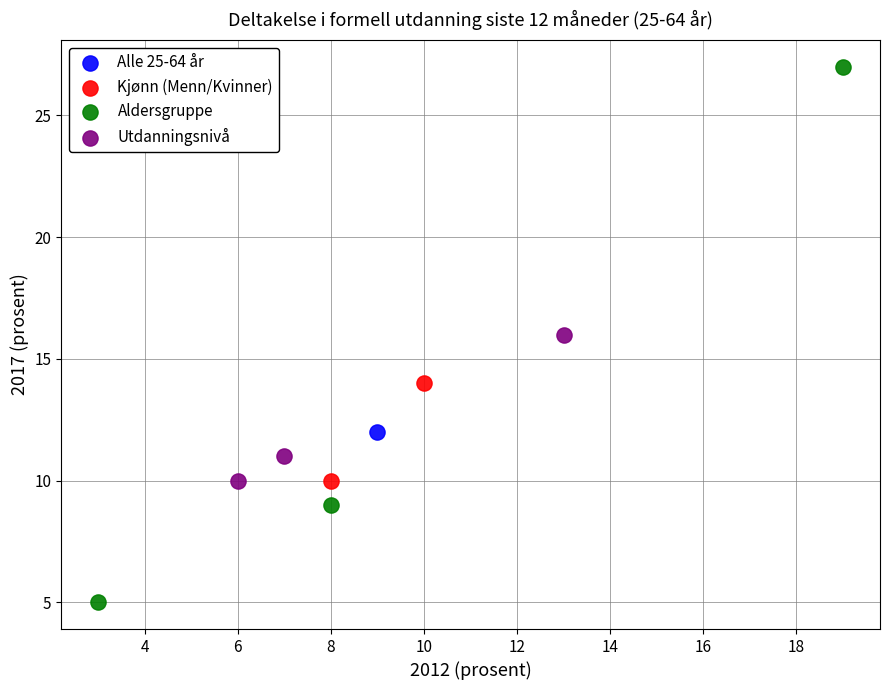

What are all the series names shown in the legend?

Alle 25-64 år, Kjønn (Menn/Kvinner), Aldersgruppe, Utdanningsnivå